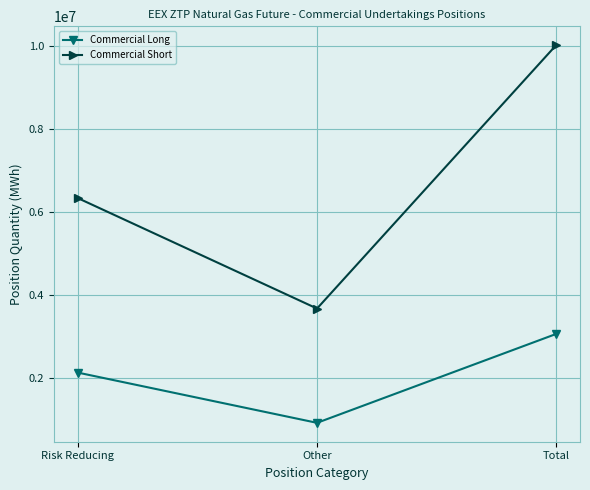

What are all the series names shown in the legend?

Commercial Long, Commercial Short